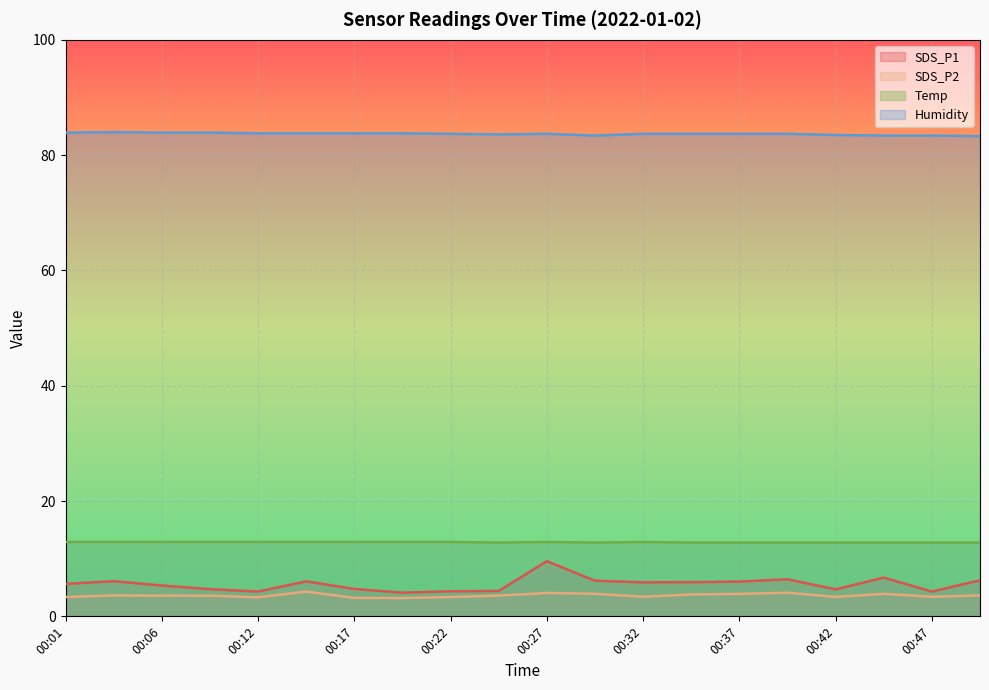

Where does the SDS_P1 series first go above 5?

00:01